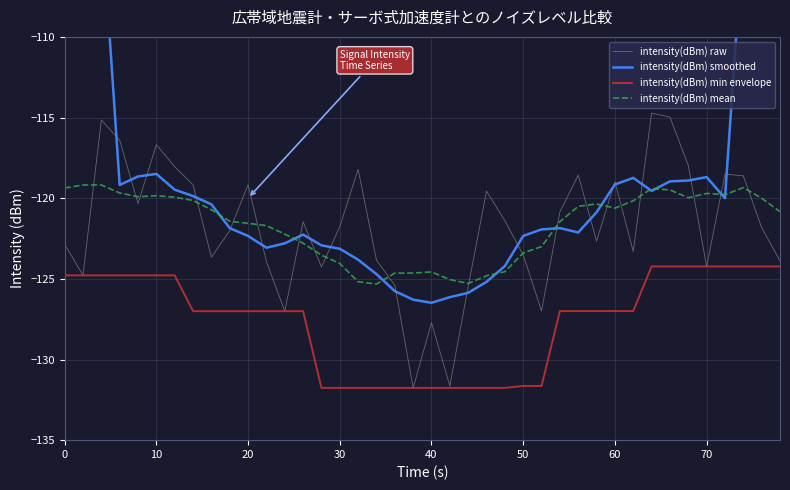

What are all the series names shown in the legend?

intensity(dBm) raw, intensity(dBm) smoothed, intensity(dBm) min envelope, intensity(dBm) mean